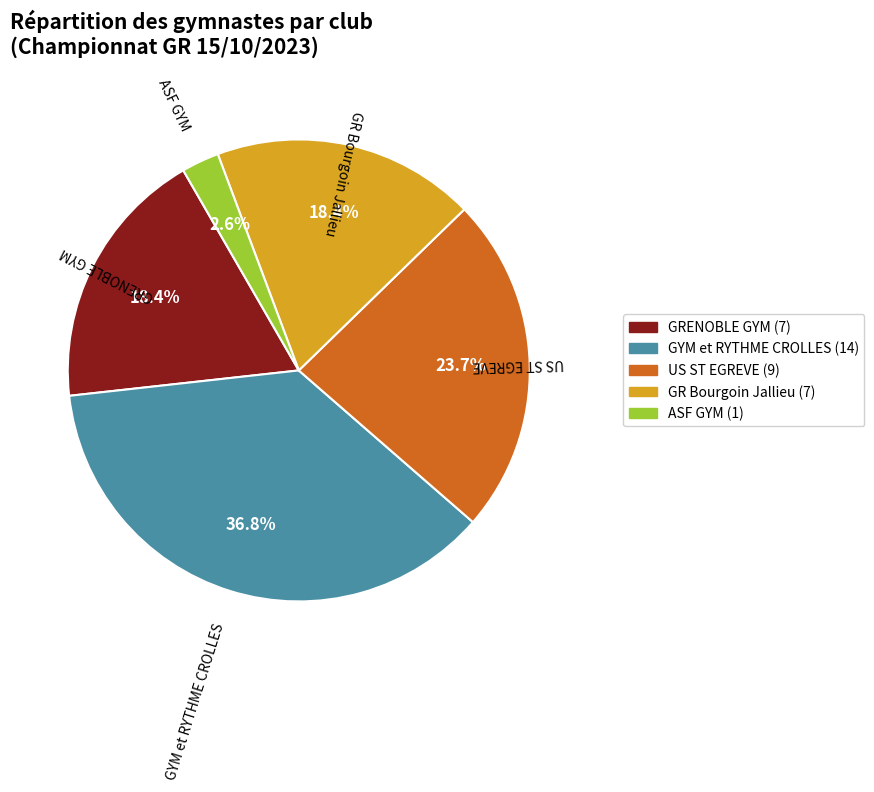

True or false: GRENOBLE GYM accounts for 32% of the total.

False